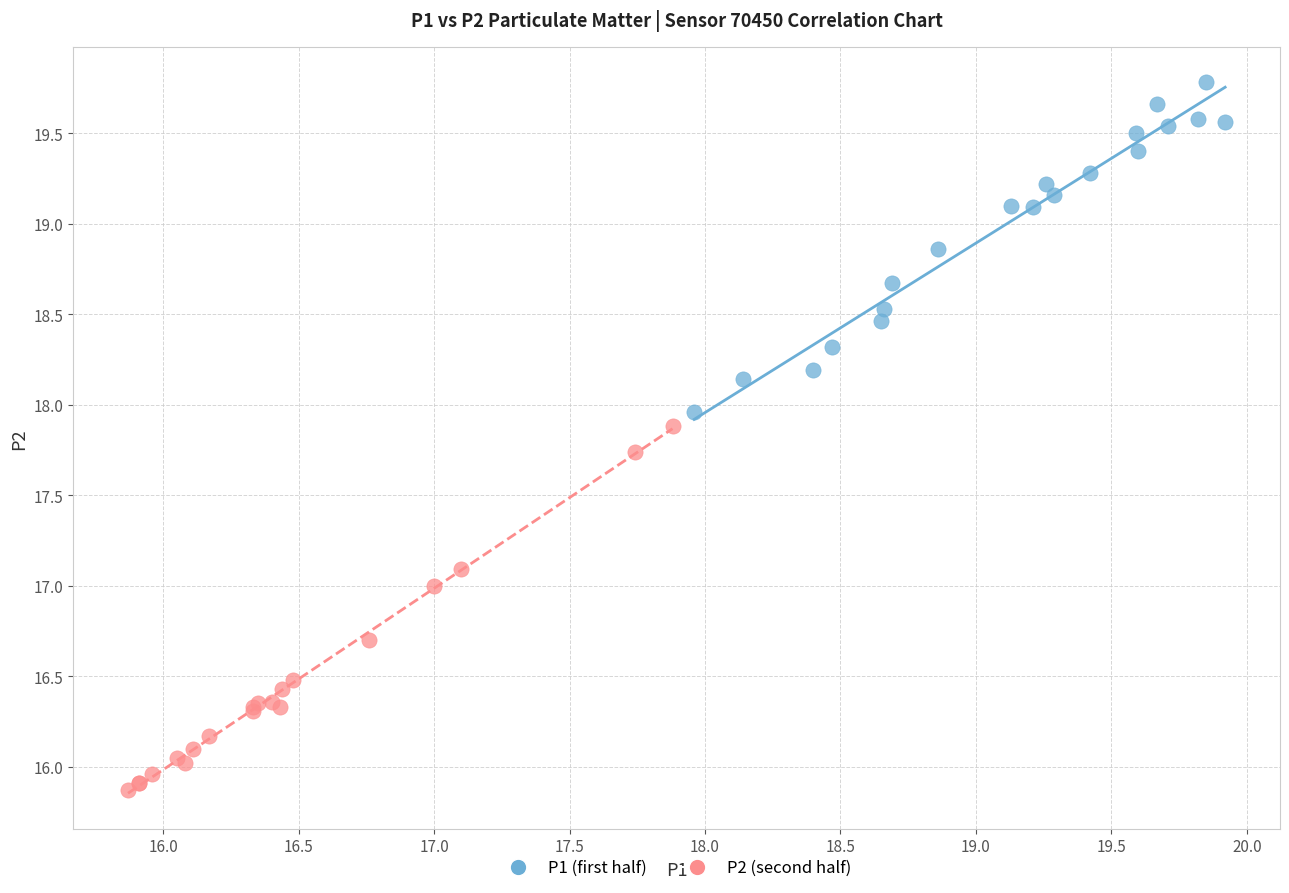

Which series has the largest Y range (max minus min)?

P2 (second half)